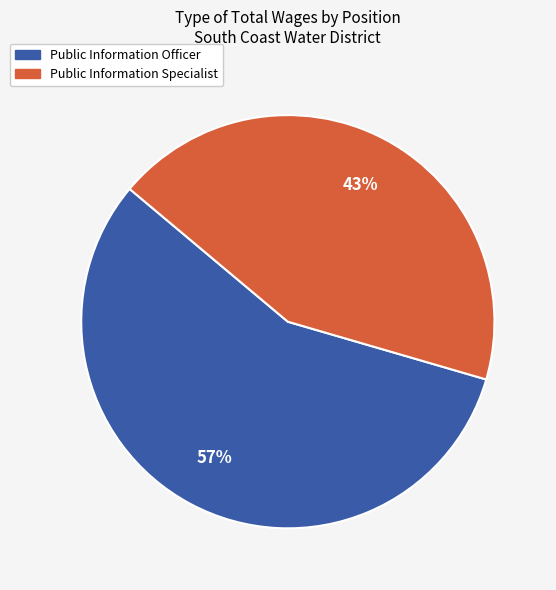

How many slices are in this pie chart?

2